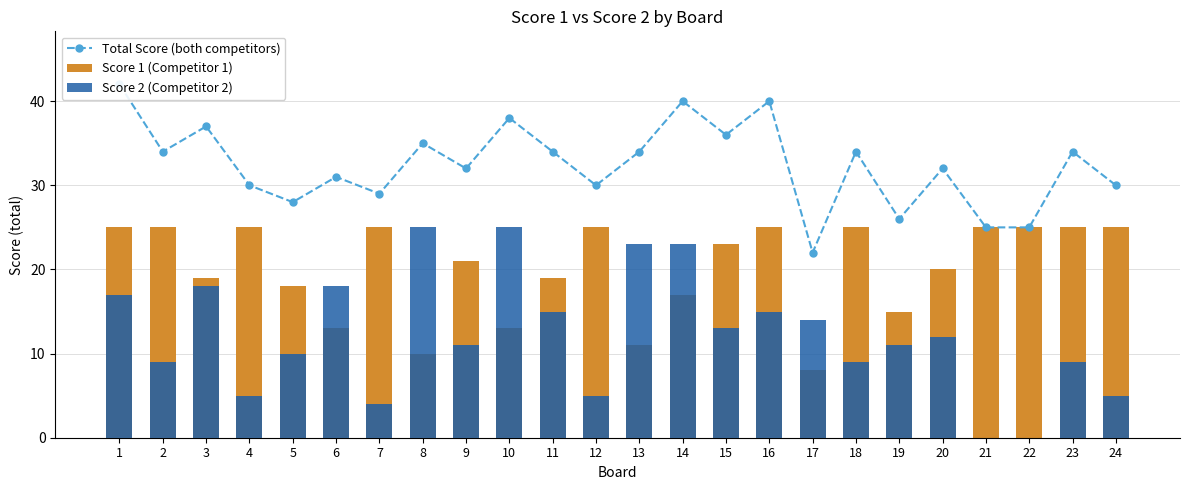

Is it true that Score 2 (Competitor 2) equals 6 at 9?

False